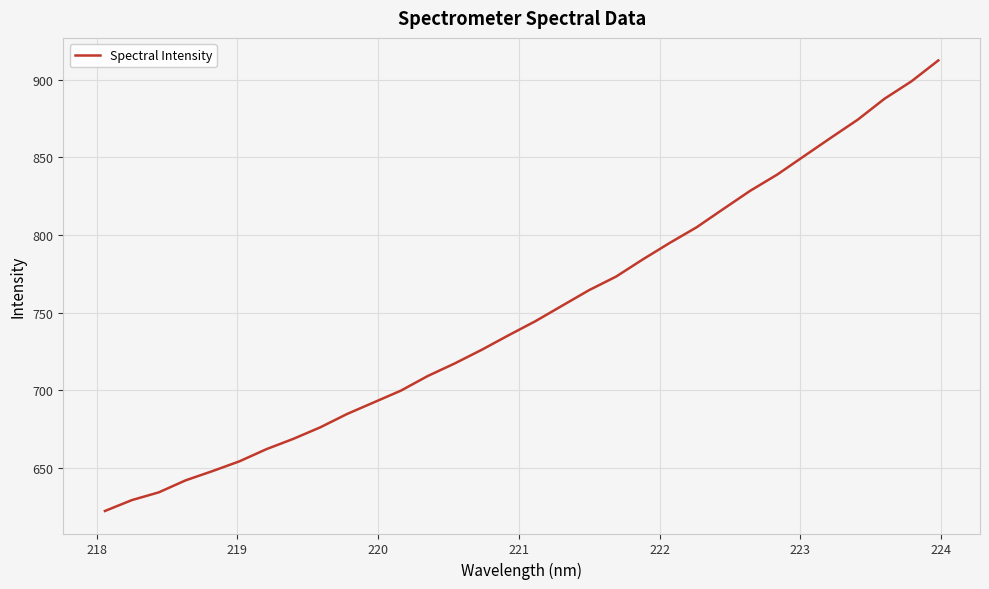

What is the difference between the maximum and minimum values?

290.3